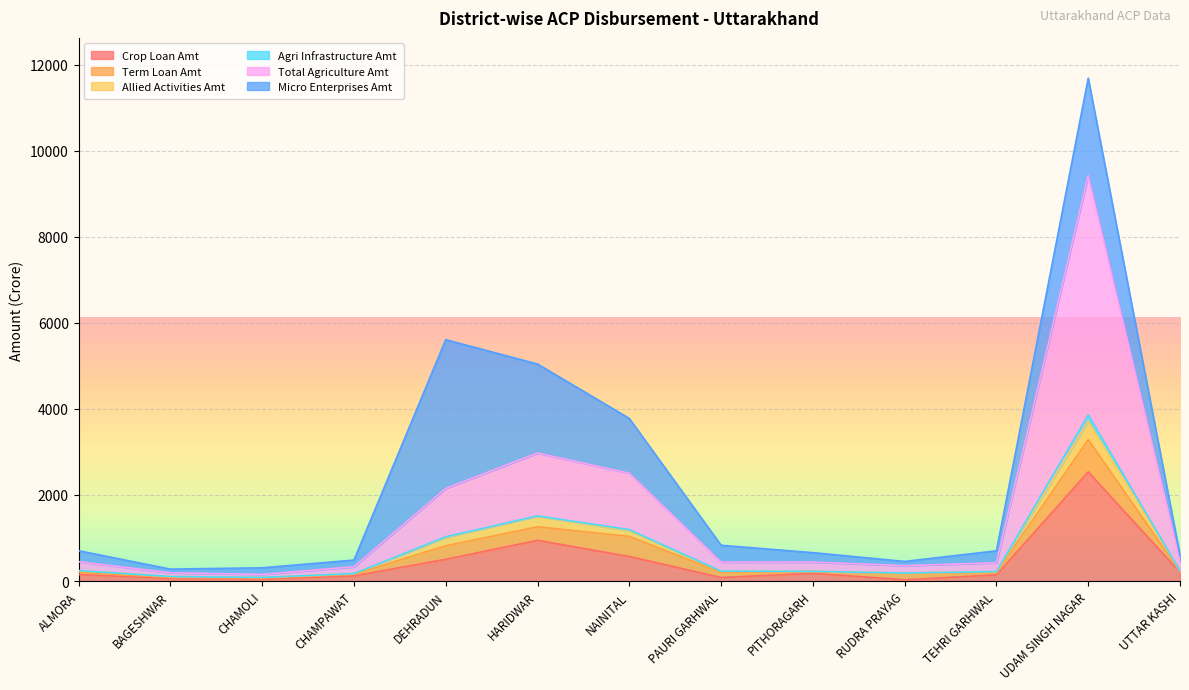

What is the average value of the Crop Loan Amt series?

428.2